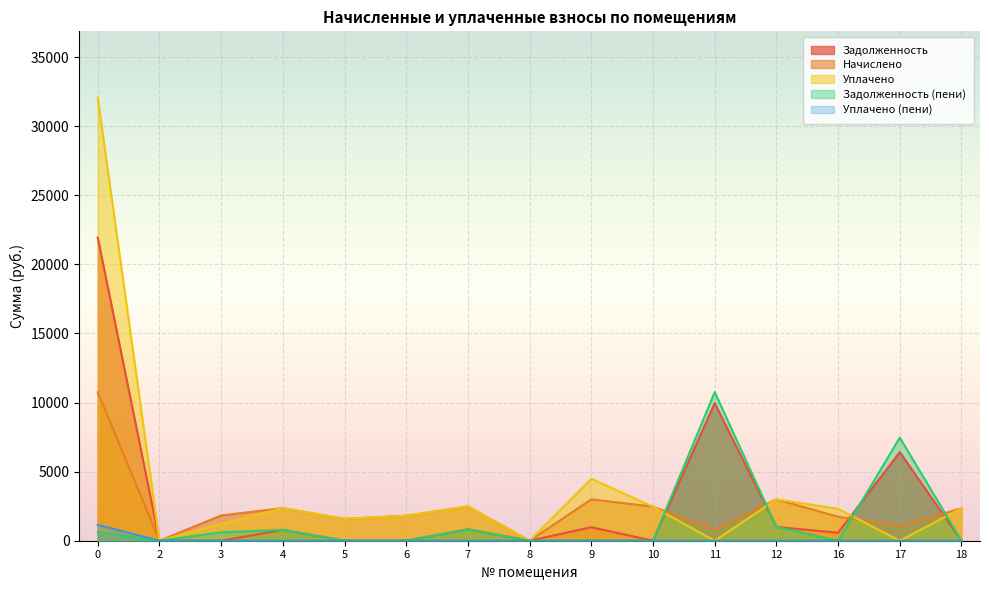

True or false: задолженность and уплачено_пени cross at least once.

False